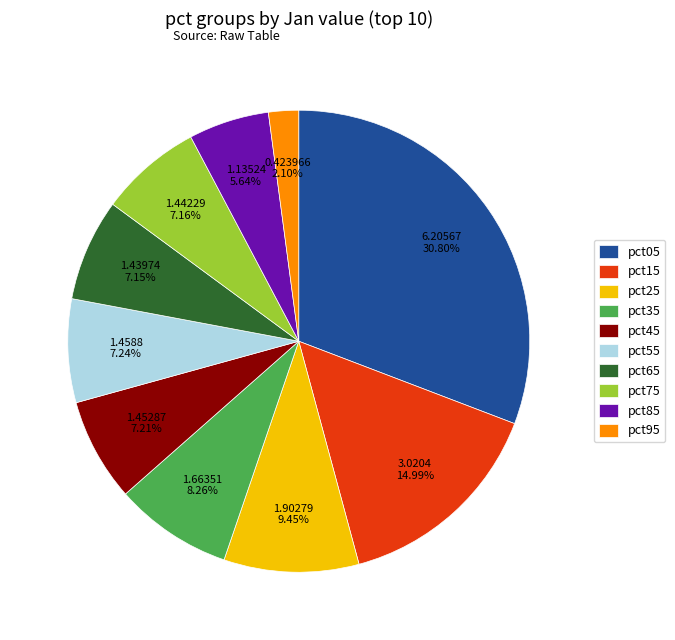

To the nearest percent, what is the difference between the largest and smallest slice percentages?

29%